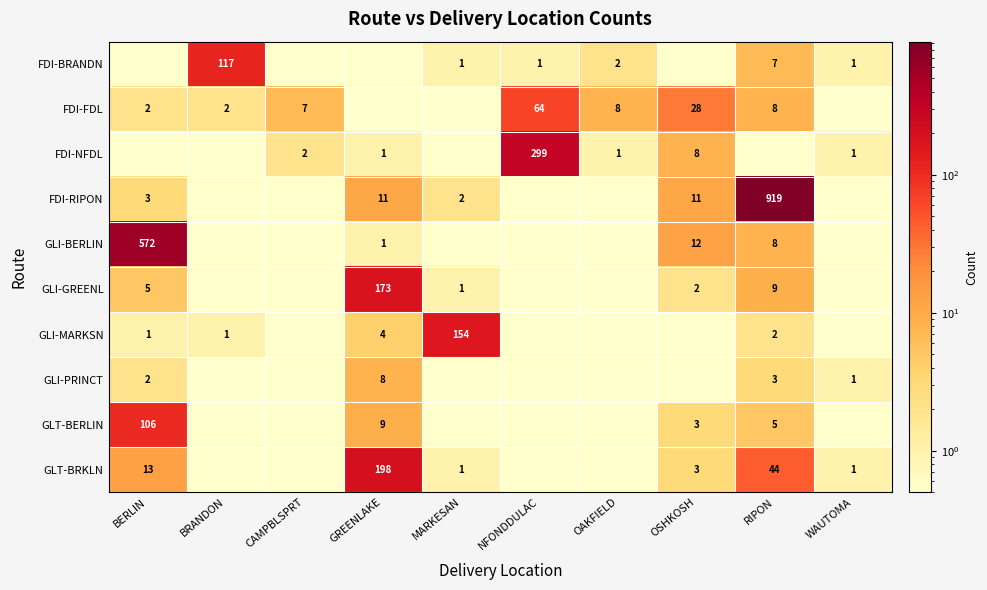

The value of FDI-BRANDN at BRANDON is 117.0. True or false?

True